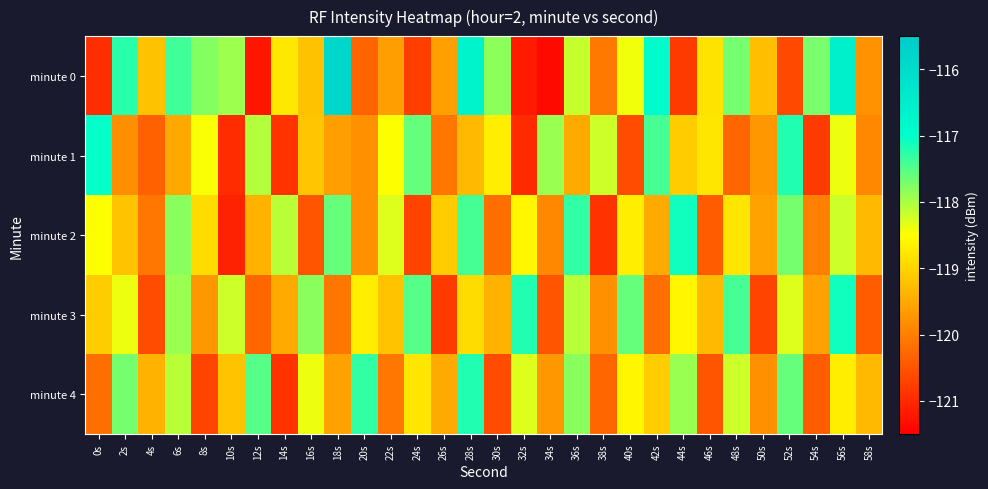

Count the number of categories in the chart.

30